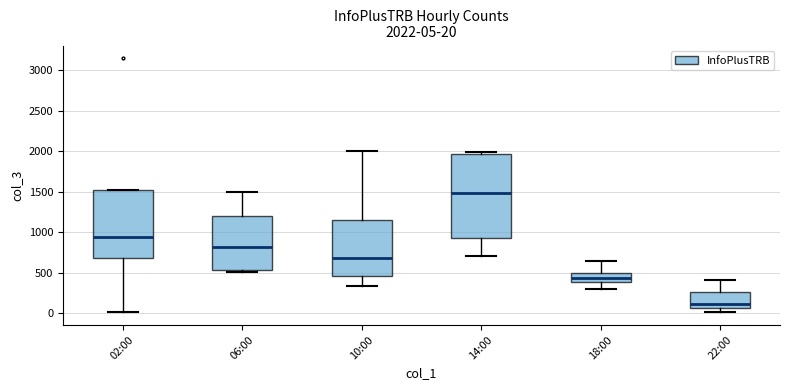

Which box is the tallest, from its lower edge to its upper edge?

14:00